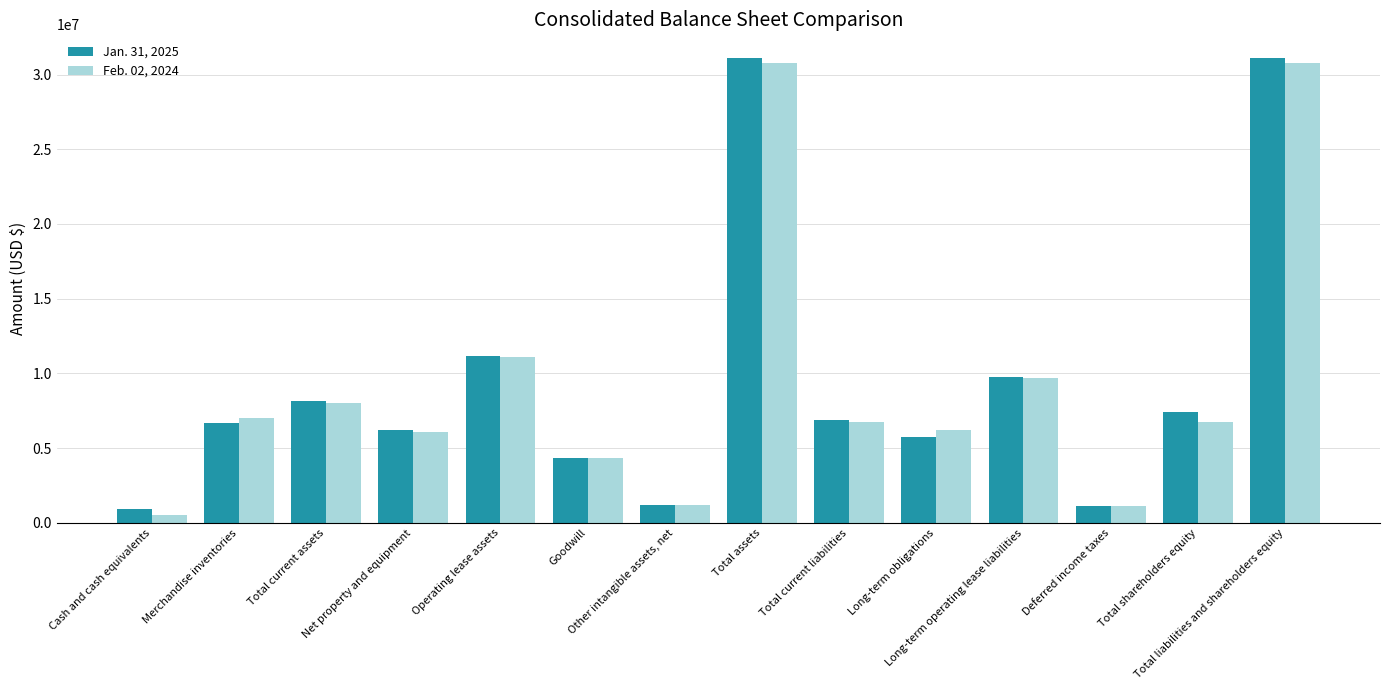

Between Total current assets and Total assets, which series saw the biggest shift?

Jan. 31, 2025